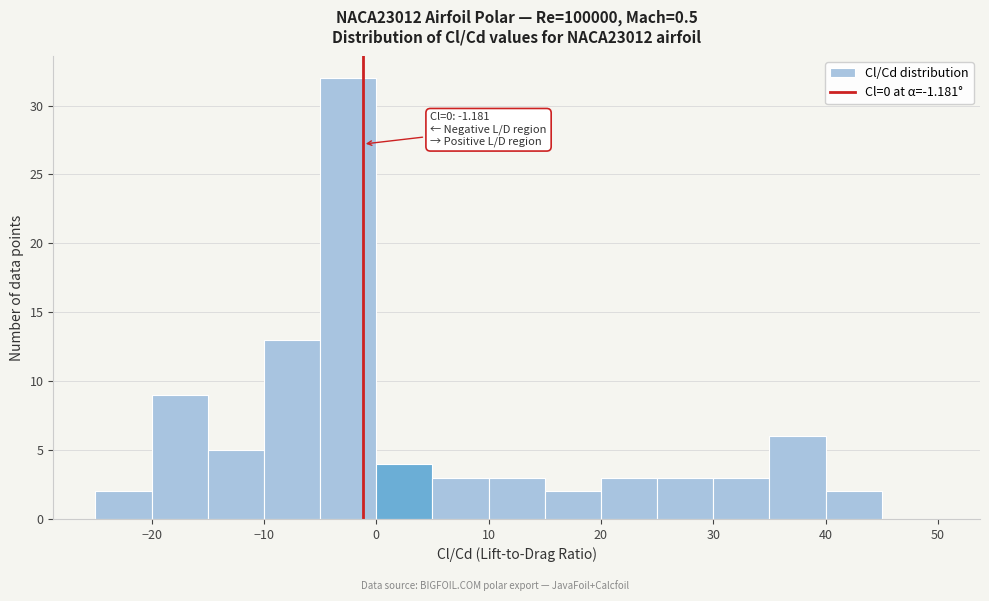

Over which range of the x-axis is the bar tallest?

-5 to 0